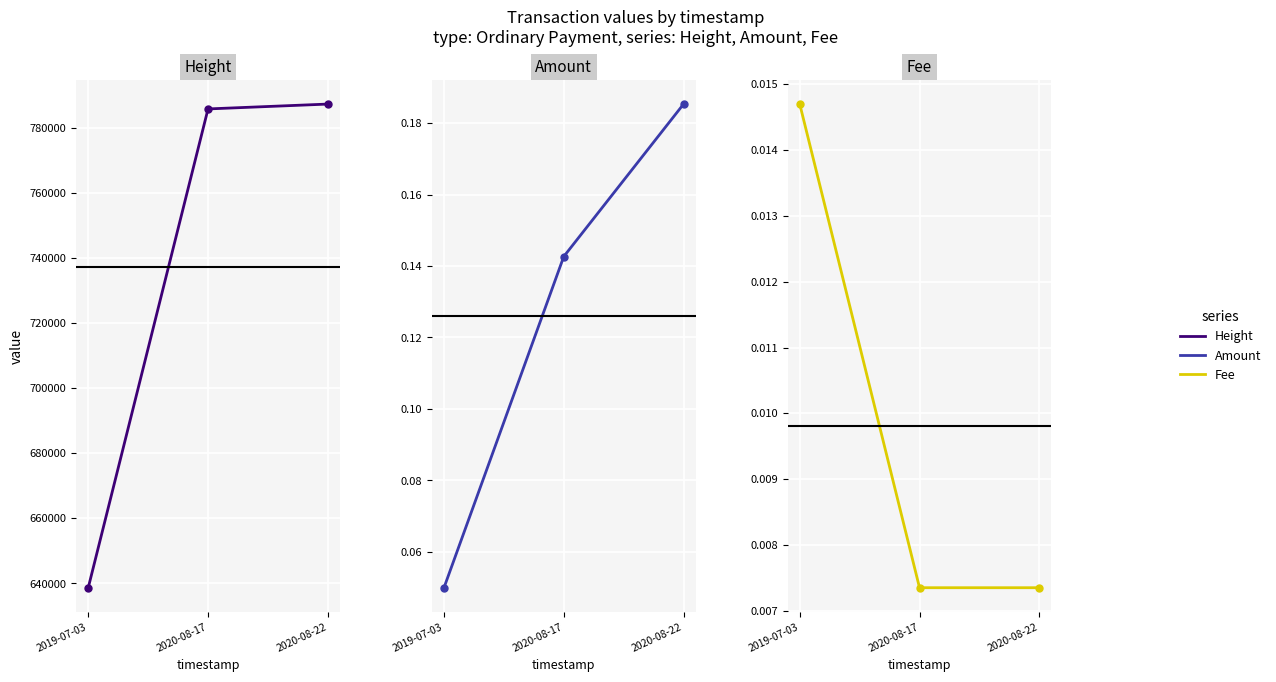

Reading left to right, list all the values displayed in this chart.

Height: 638683.0	785715.0	787207.0
Amount: 0.1	0.1	0.2
Fee: 0.0	0.0	0.0